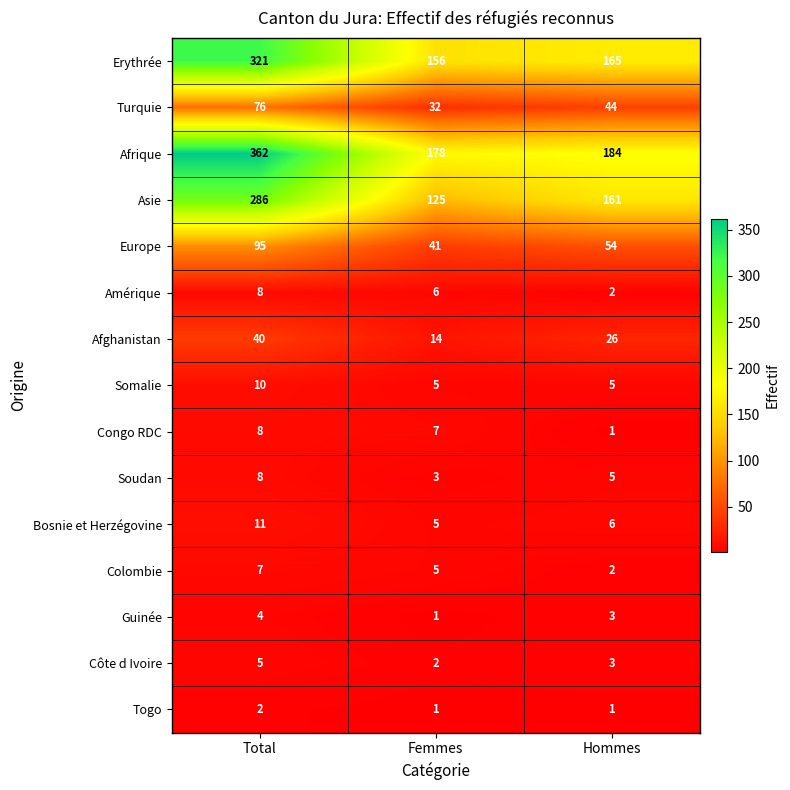

Count the Congo RDC values in the range 1 to 8.

3